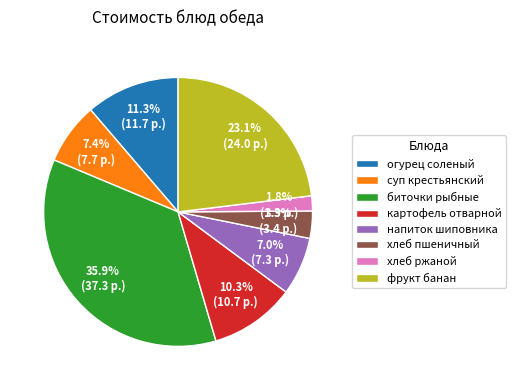

Is there any slice that represents more than half of the pie?

No